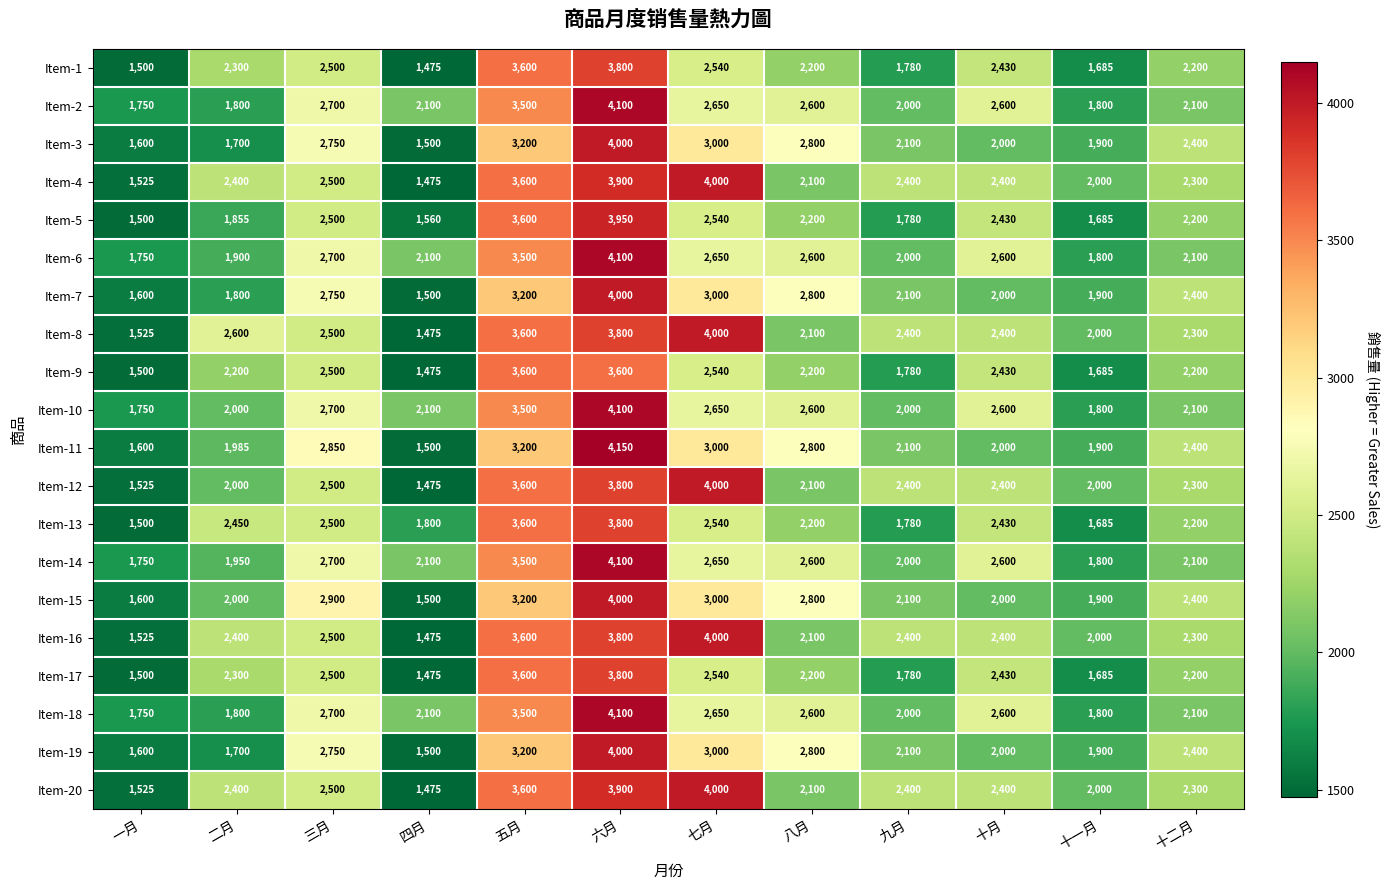

What is the total value across all series at 六月?

78800